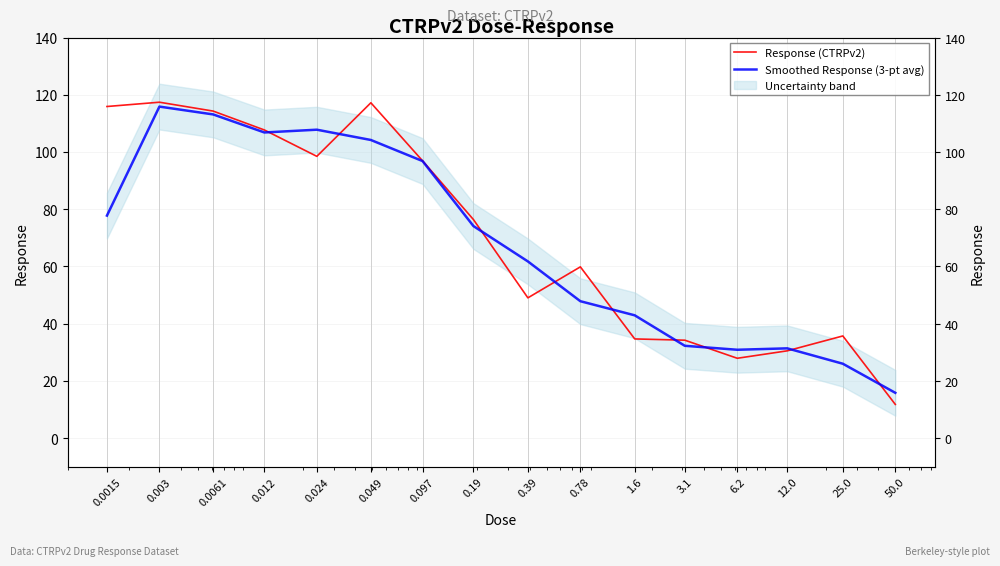

What is the approximate value of Smoothed Response (3-pt avg) at 0.003?

115.9